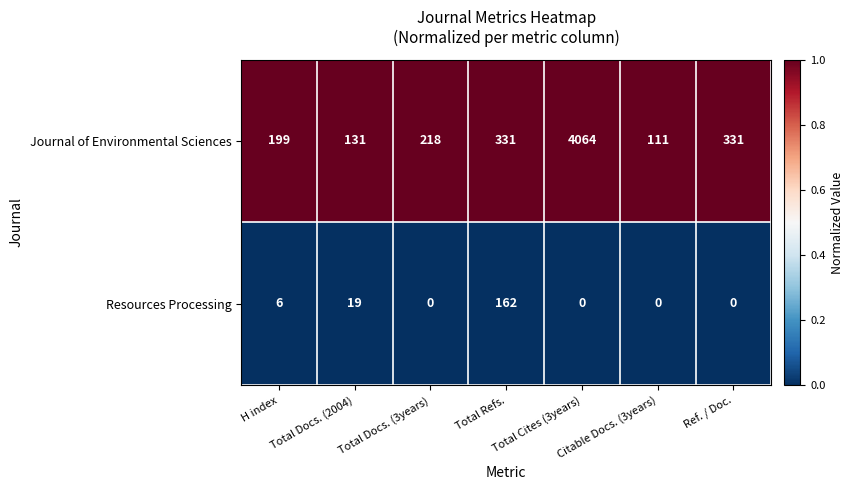

What is the spread (max minus min) of values at Total Cites (3years)?

4064